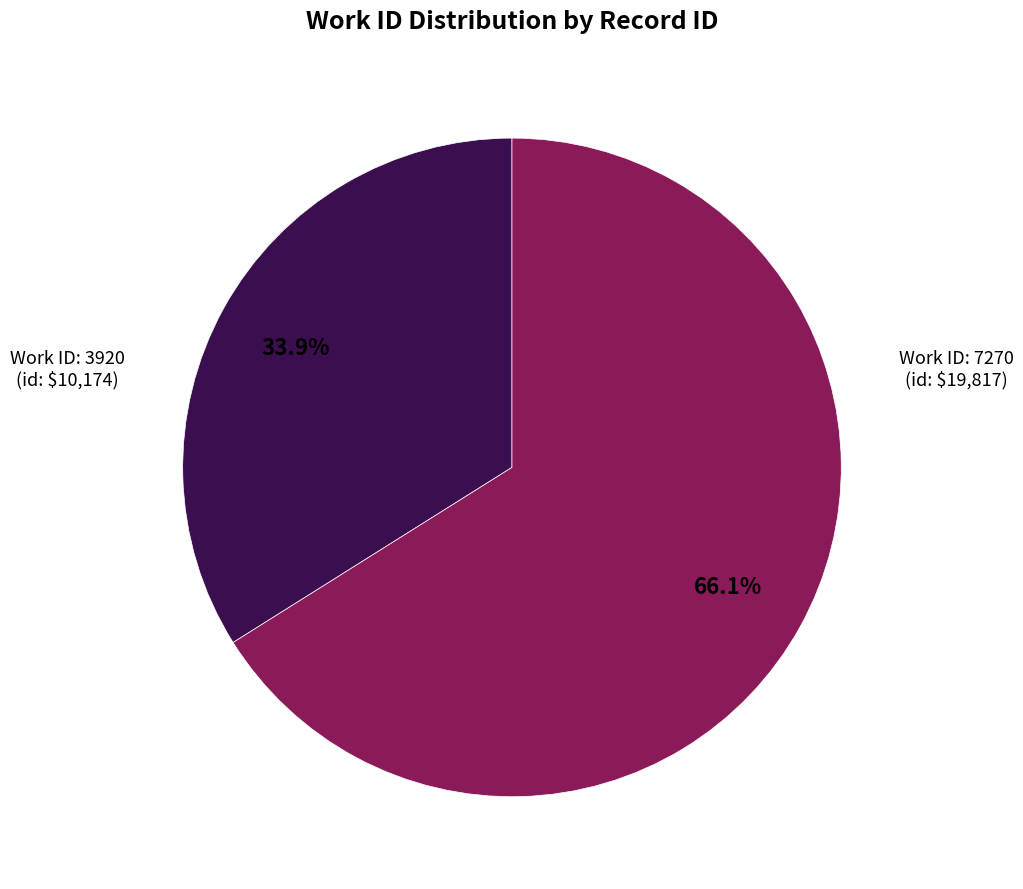

Count the number of slices in the pie.

2